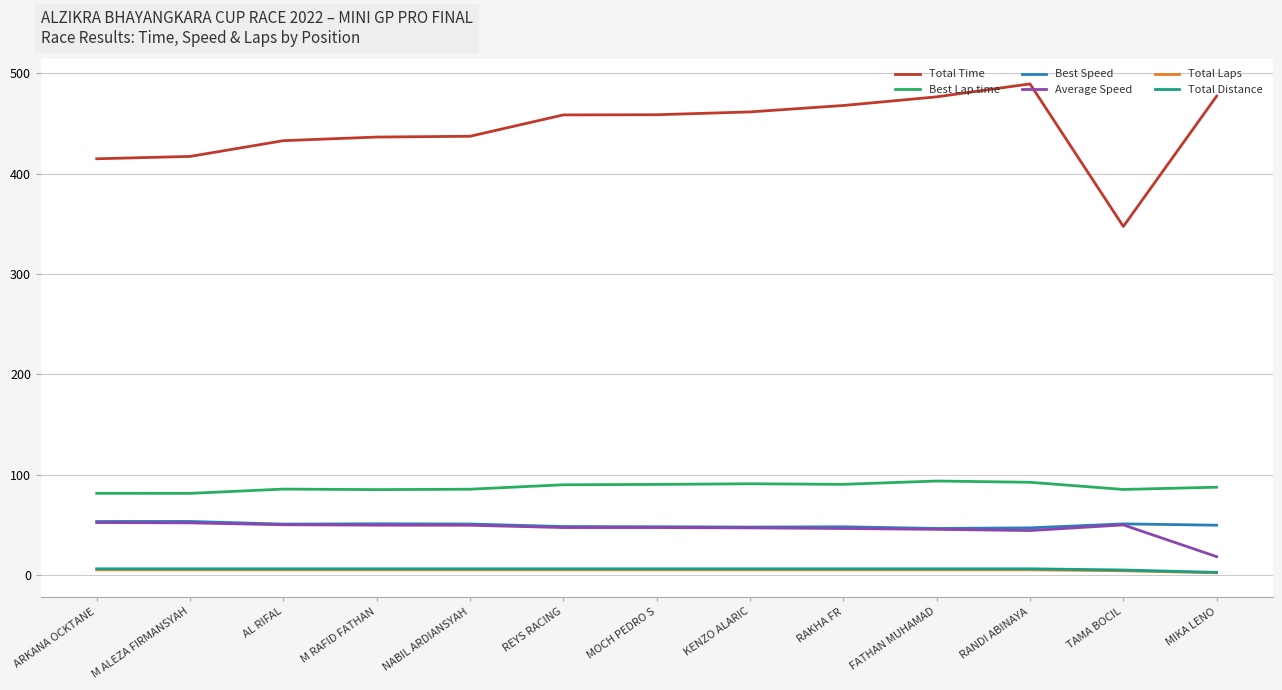

Which series has the widest spread of values?

Total Time